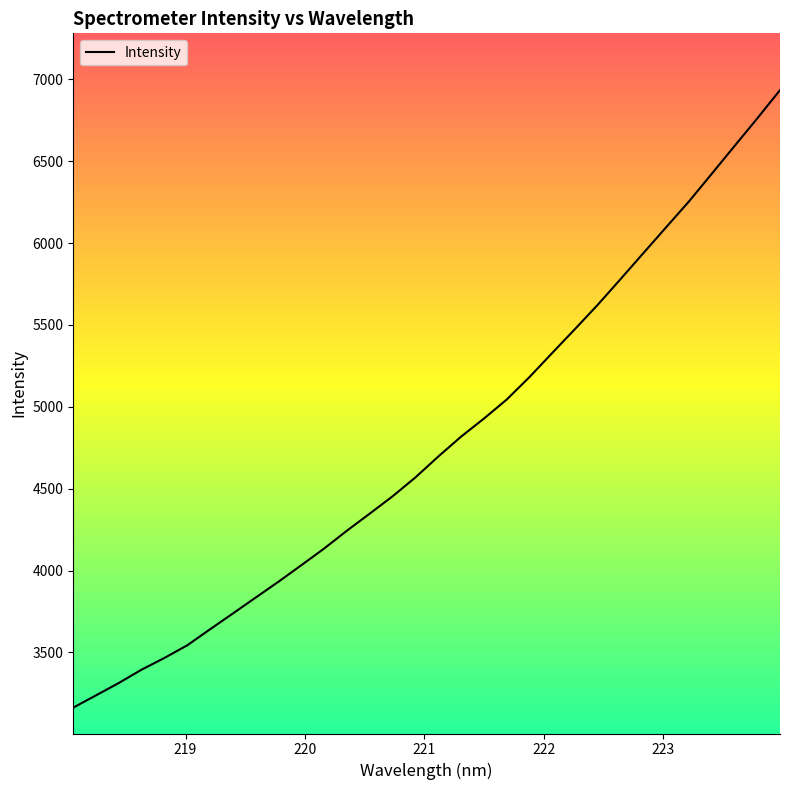

What is the sum of all values?

152928.4